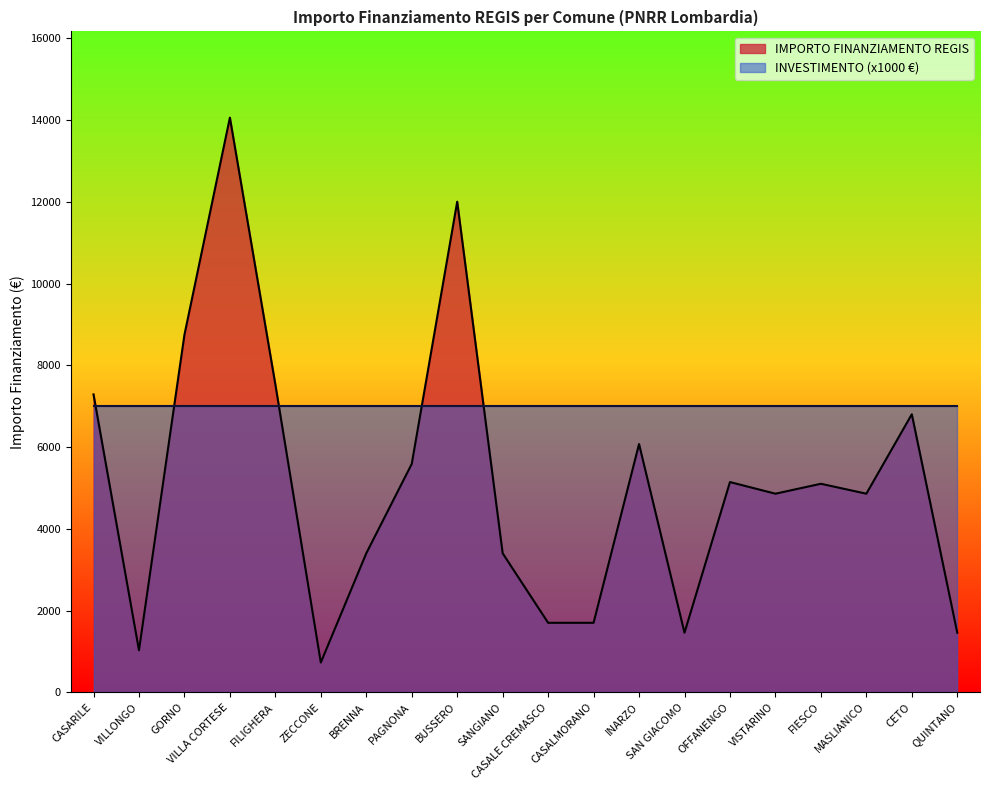

Does the chart display data point markers on the line(s)?

No